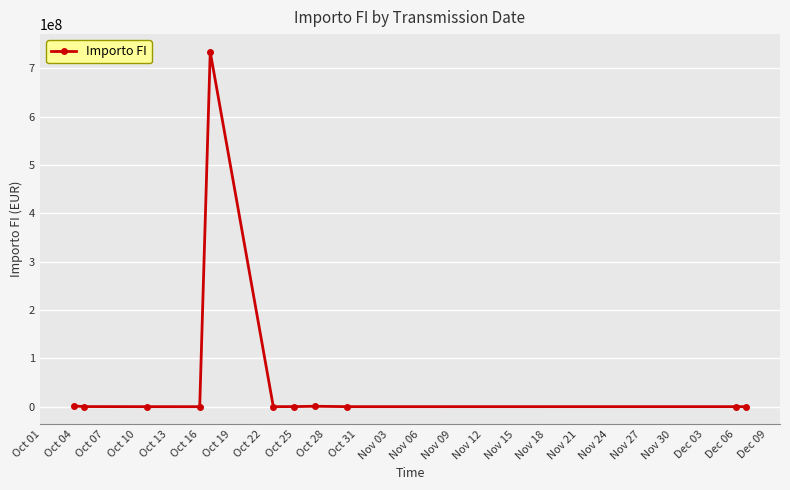

What is the difference between the maximum and minimum values?

734180492.0